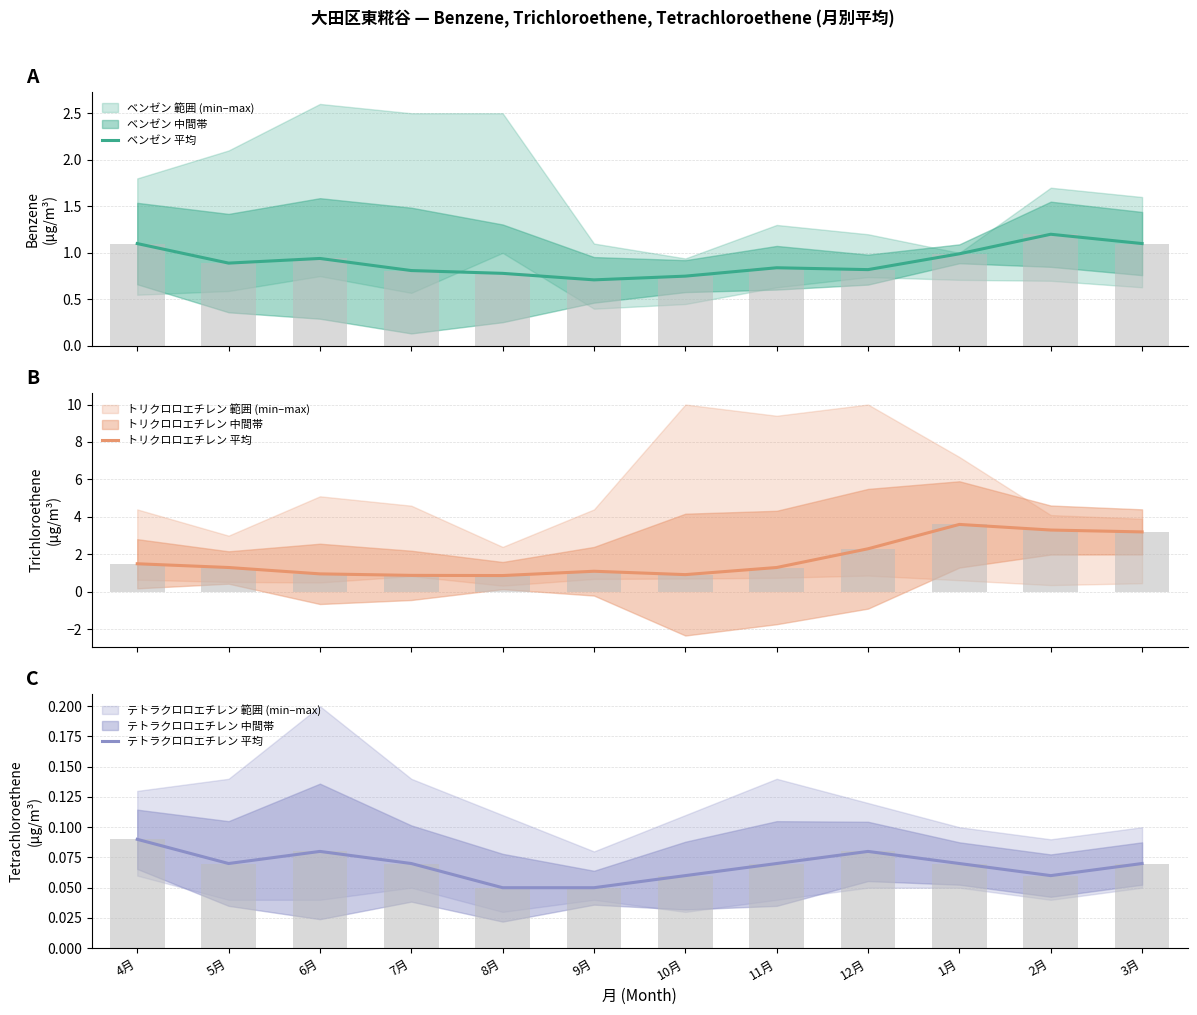

Which label corresponds to the smallest value in the chart?

8月